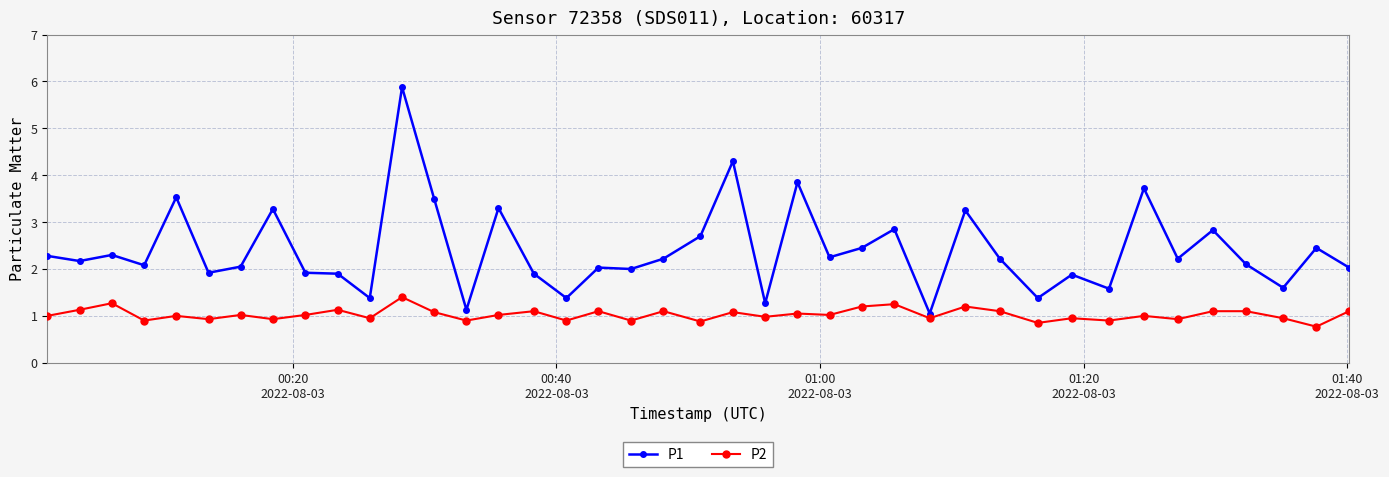

Rank the series by their maximum value, from highest to lowest.

P1, P2